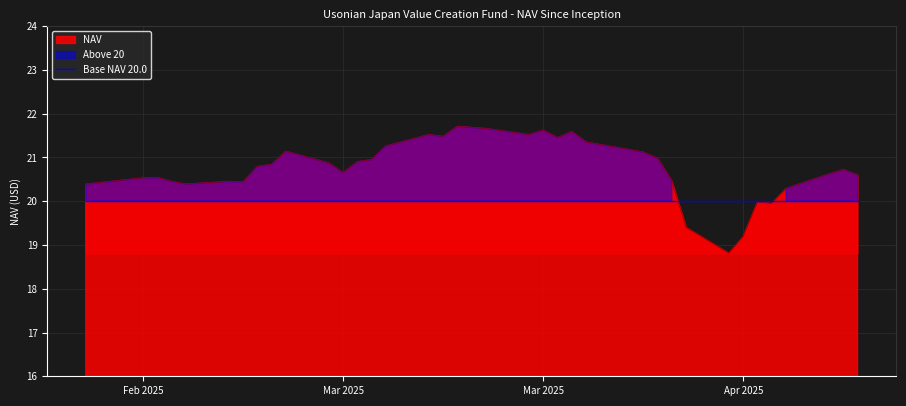

Where is the data nearest to the value 20?

04/09/2025